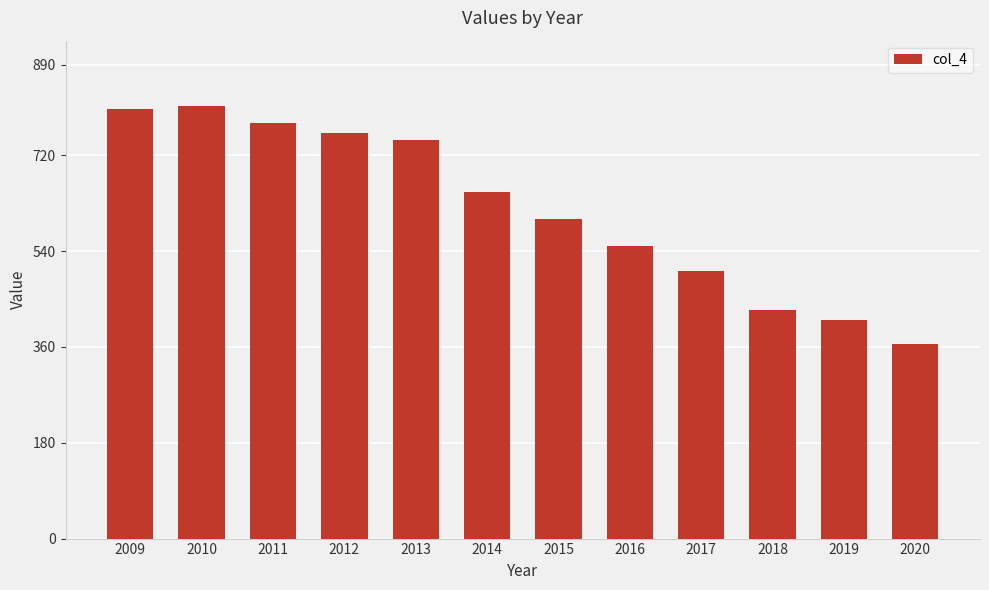

Where does the data first go above 650?

2009